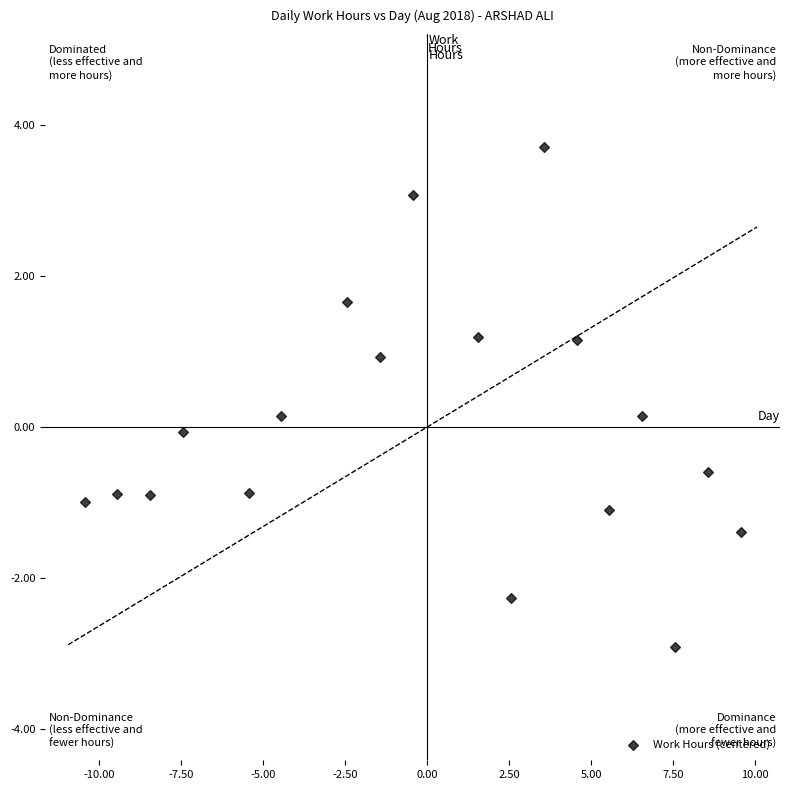

What is the range of Y values (max minus min)?

6.6